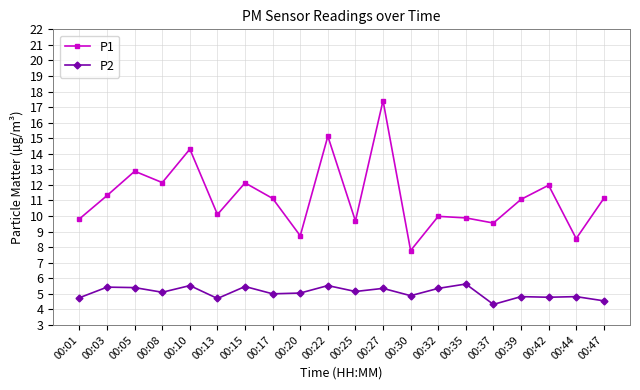

What is the value of the P2 point at the 8th from the left?

5.0